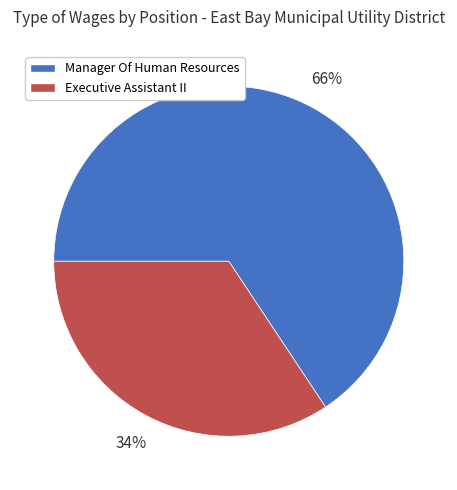

What is the largest slice in the pie chart?

Manager Of Human Resources